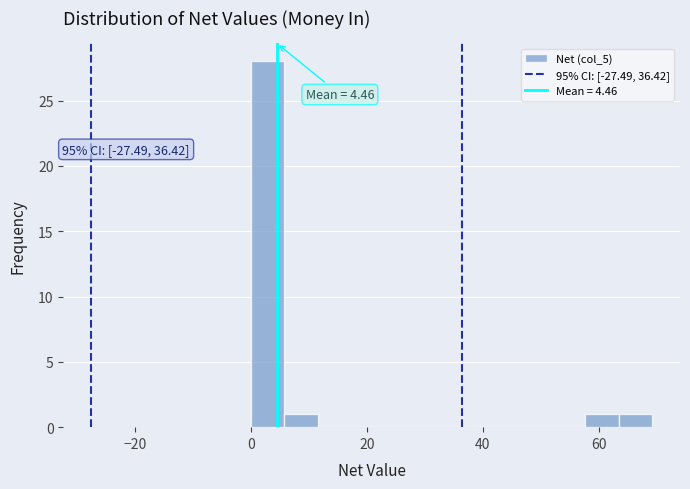

Around what value on the x-axis is the tallest bar? Give the approximate position of its centre, as read against the axis.

2